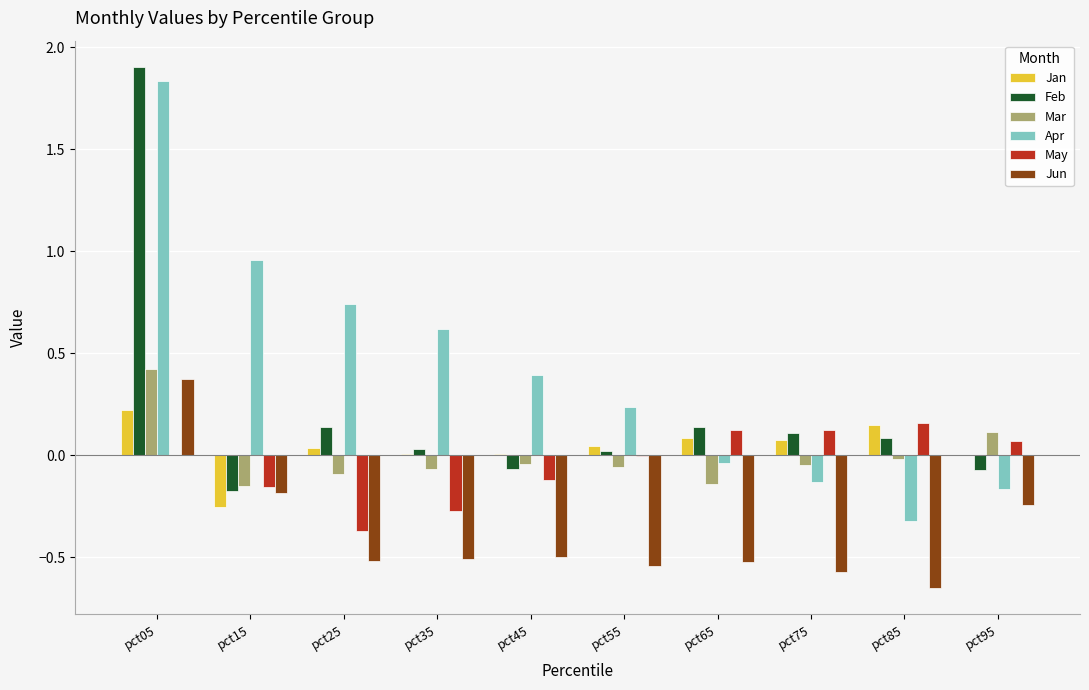

Is it true that May equals 0.0 at pct95?

False